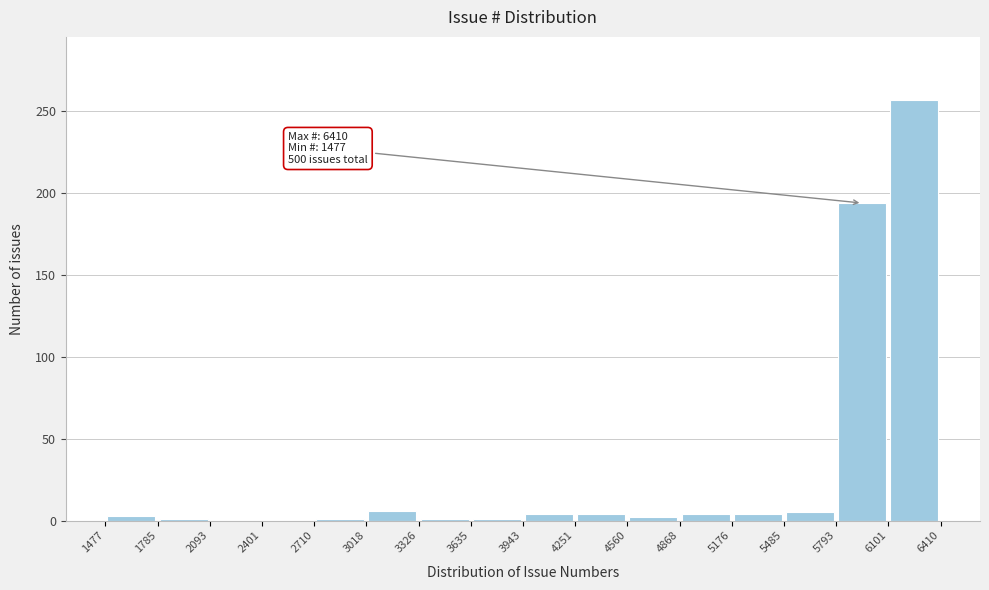

Which range on the x-axis has the tallest bar?

6101 to 6410